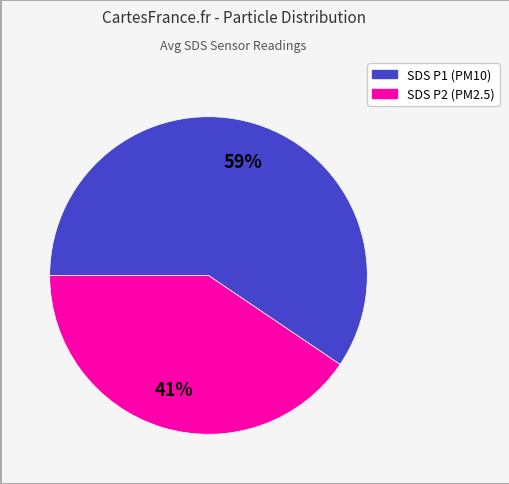

Rank the categories by value from lowest to highest.

SDS P2 (PM2.5), SDS P1 (PM10)